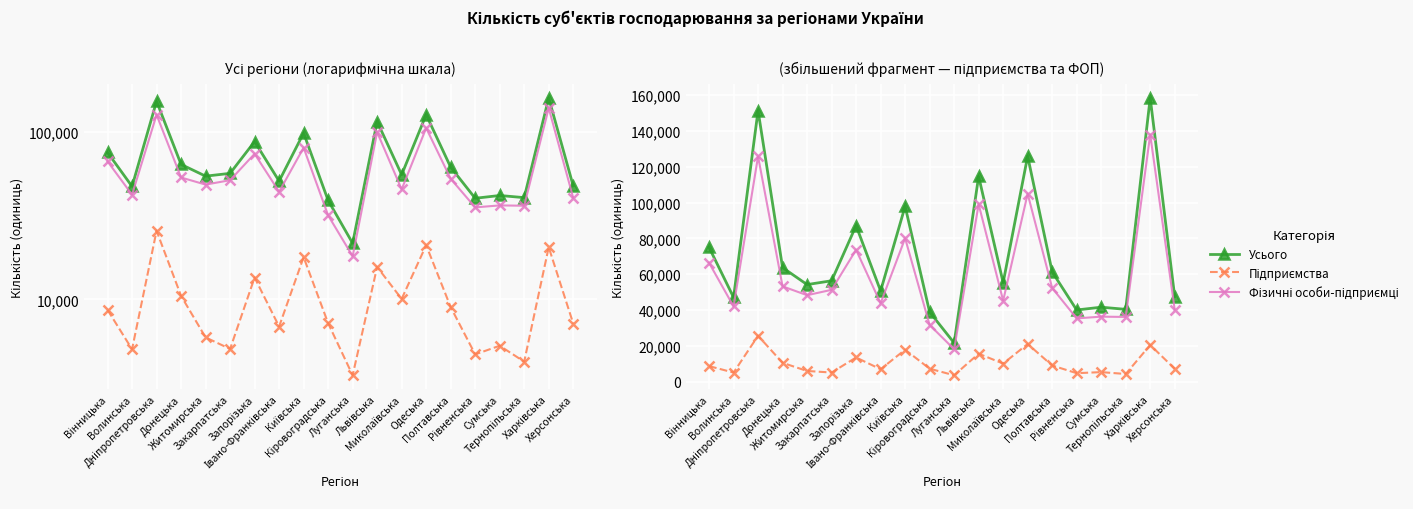

Reading right to left, list all the values displayed in this chart.

Усього: 47411	158463	40365	41569	40006	61291	125948	55256	114679	21589	38849	97923	50647	87122	56329	54201	63694	151432	47063	75005
Підприємства: 7171	20438	4249	5287	4697	8991	21009	10051	15591	3526	7205	17830	6883	13477	5059	5930	10483	25591	5041	8645
Фізичні особи-підприємці: 40240	138025	36116	36282	35309	52300	104939	45205	99088	18063	31644	80093	43764	73645	51270	48271	53211	125841	42022	66360